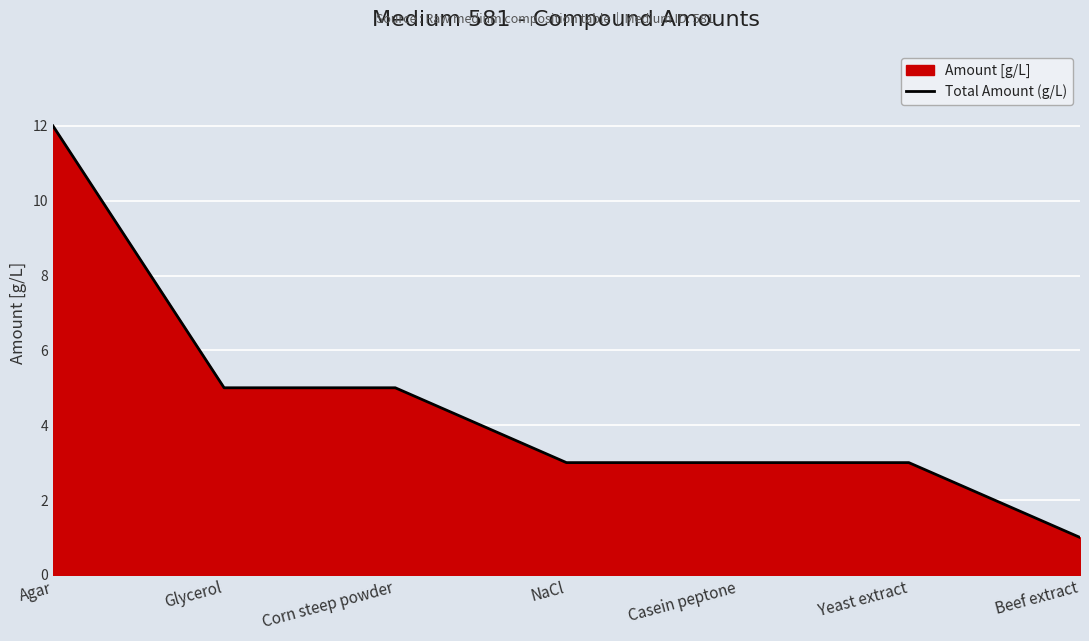

What is the value of the 1st point from the left?

12